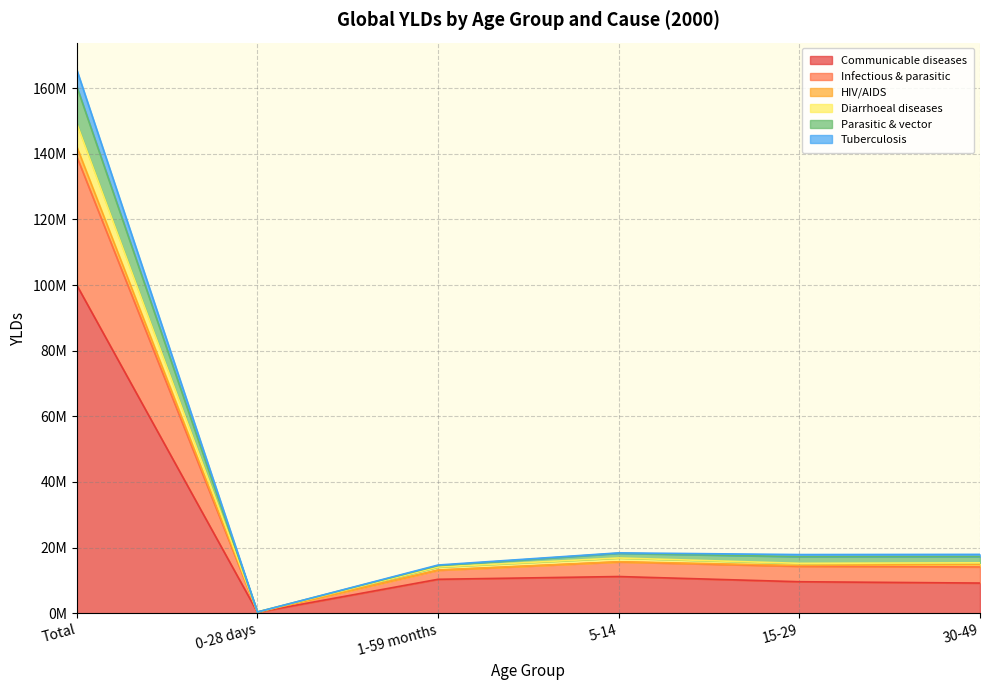

Does the chart have visible grid lines?

Yes